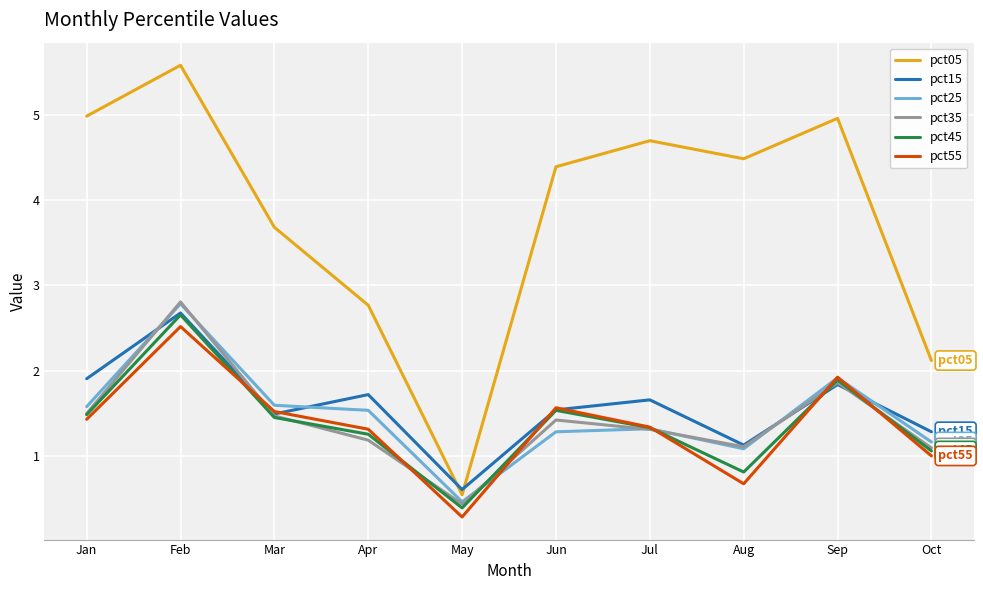

What is the difference between the pct25 values at Apr and Jul?

0.2